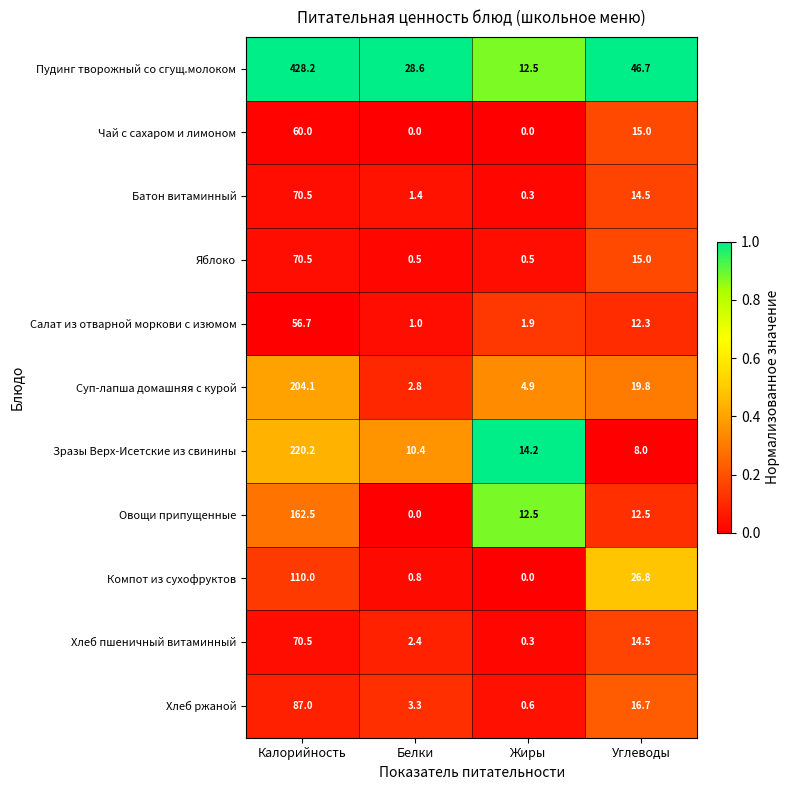

The Хлеб пшеничный витаминный series shows 2.4 at Белки. True or false?

True